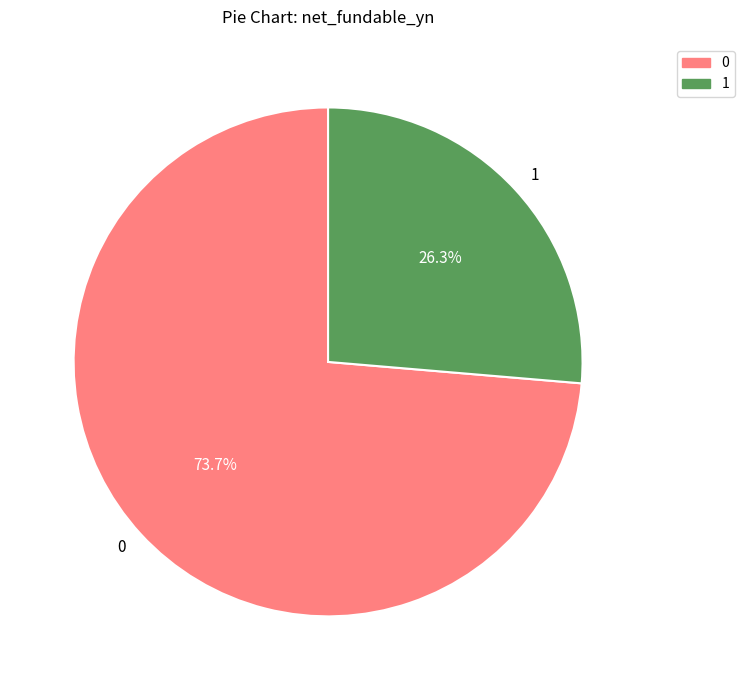

What is the ratio of the value at 0 to the value at 1?

2.8